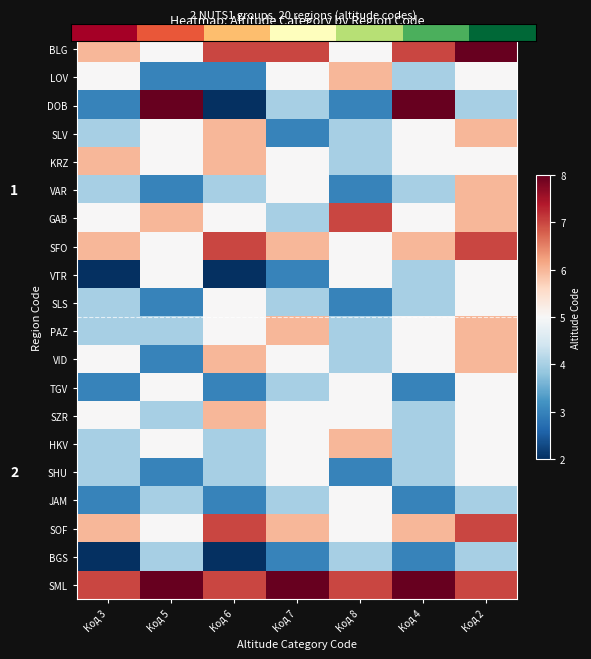

Is the value of LOV at Код 4 greater than the value of GAB at Код 7?

No